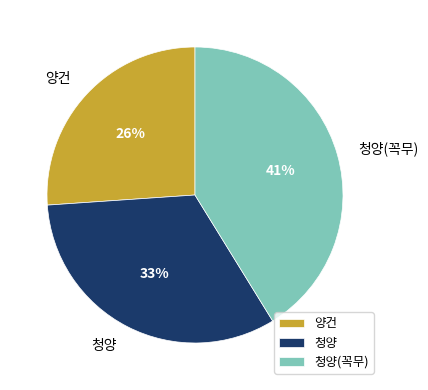

What is the largest slice in the pie chart?

청양(꼭무)